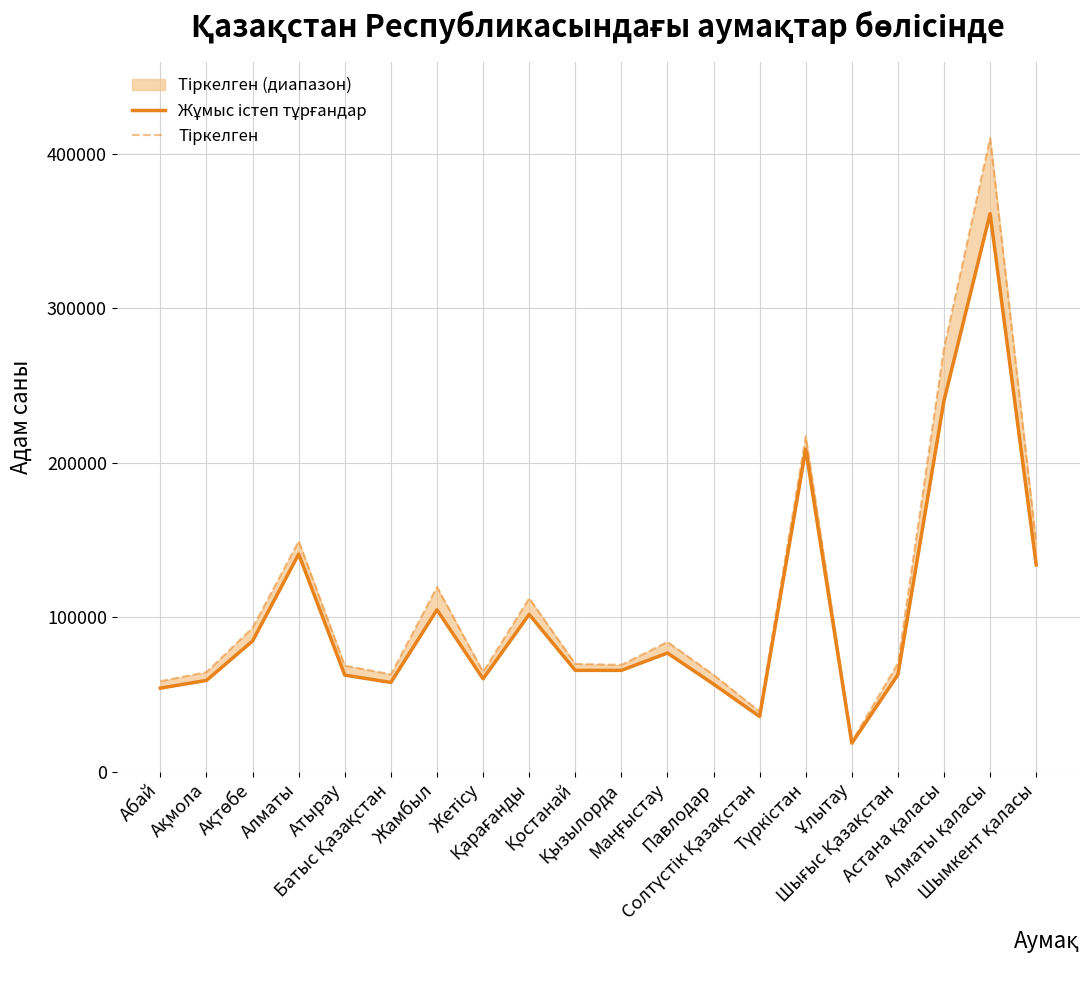

Rank the series by their average value, from lowest to highest.

Жұмыс істеп тұрғандар, Тіркелген